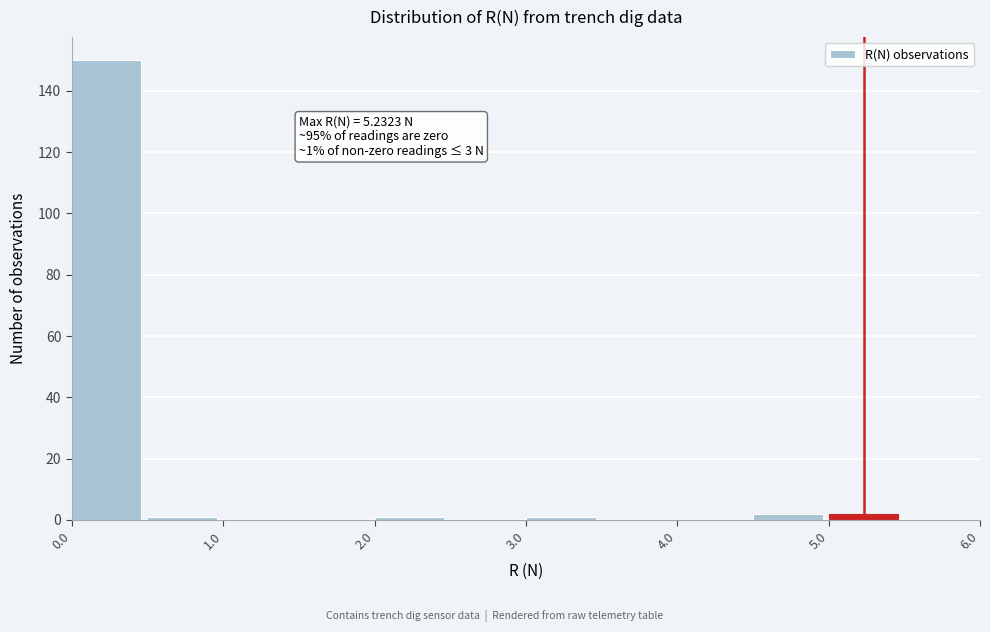

Over which range of the x-axis is the bar tallest?

0.0 to 0.5